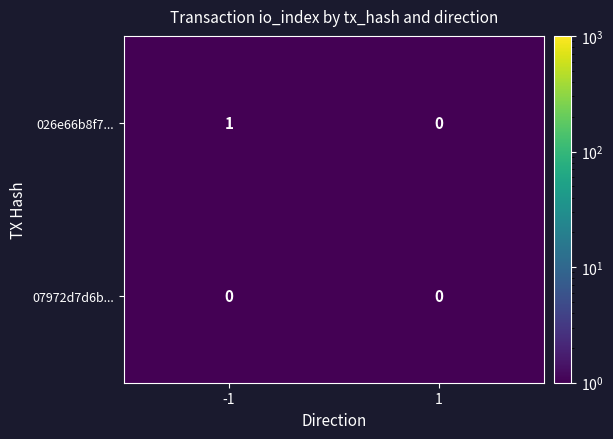

At which category is the sum across all series the highest?

-1